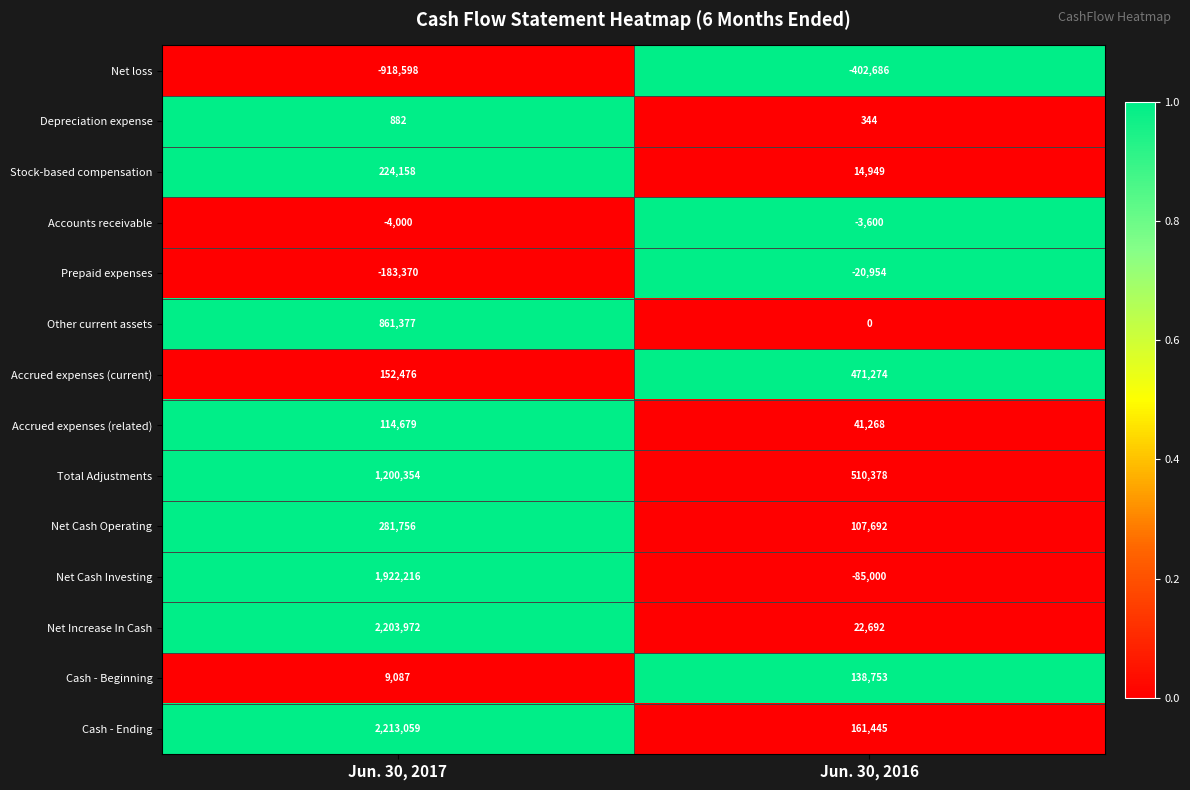

What is the total value across all series at Jun. 30, 2017?

8078048